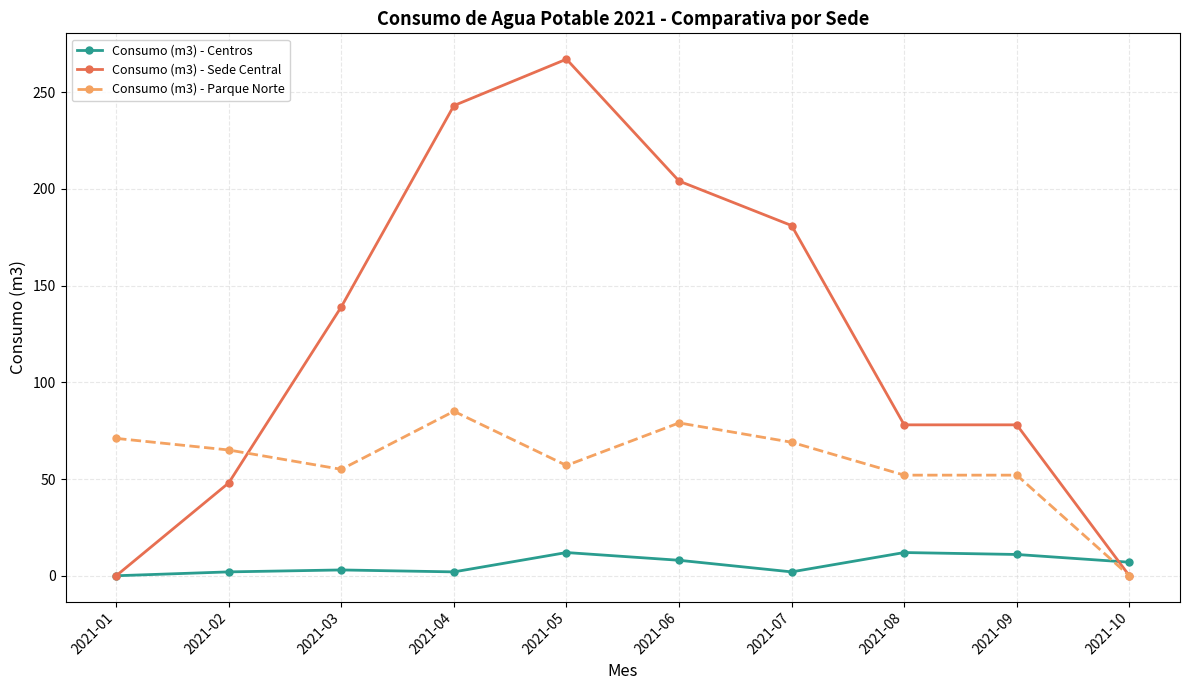

Which series has the largest total across all categories?

Consumo (m3) - Sede Central